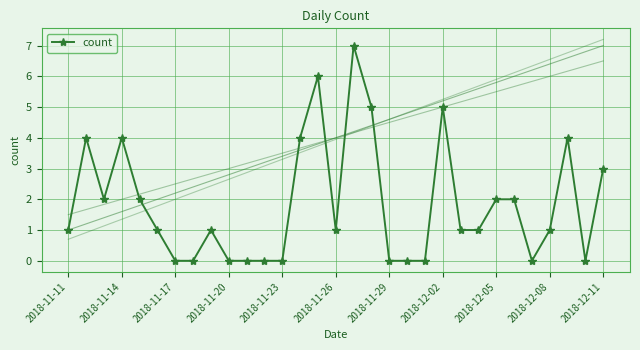

What is the greatest value displayed?

7